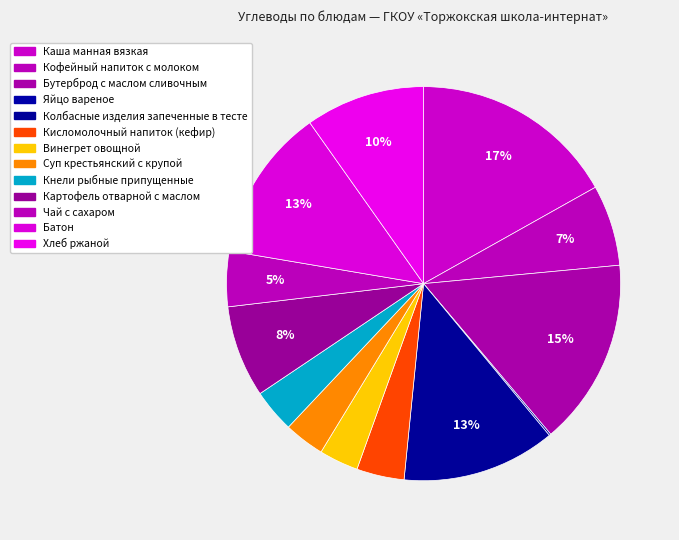

What is the change in value from Кнели рыбные припущенные to Чай с сахаром?

+2.0